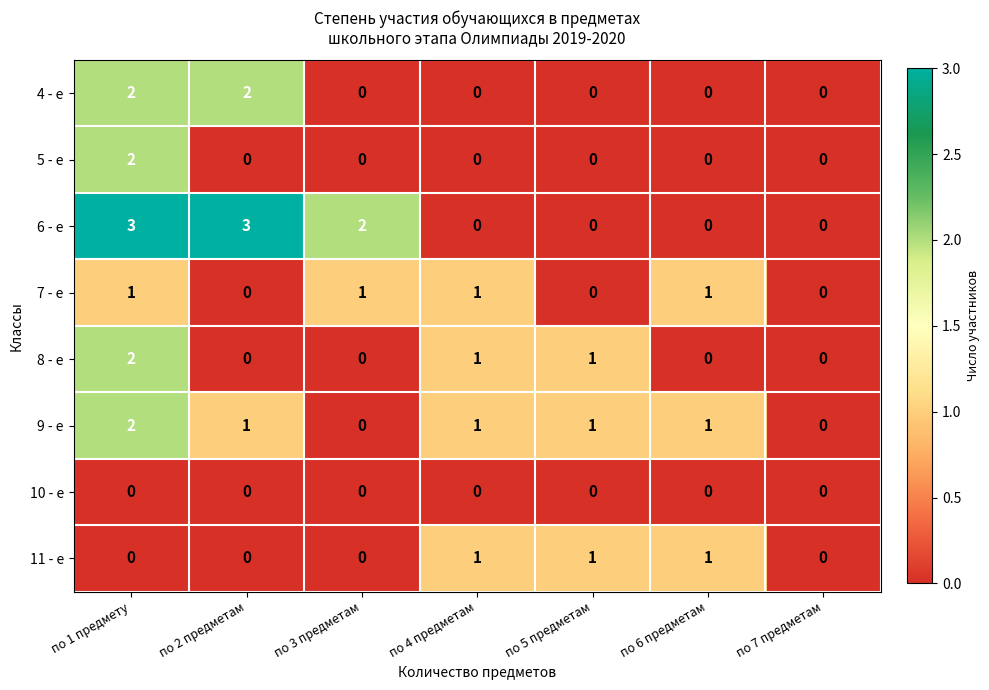

Is the value of 6 - е at по 3 предметам greater than the value of 7 - е at по 6 предметам?

Yes